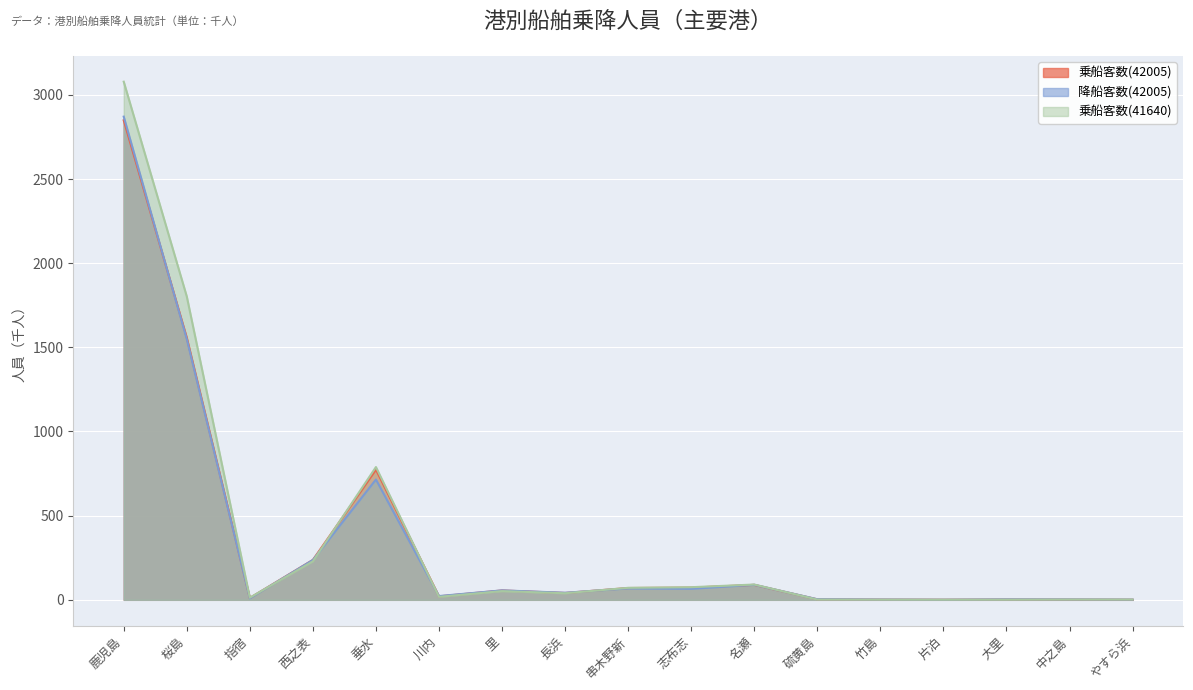

What is the difference between the maximum and second lowest values in the 降船客数(42005) series?

2869.4